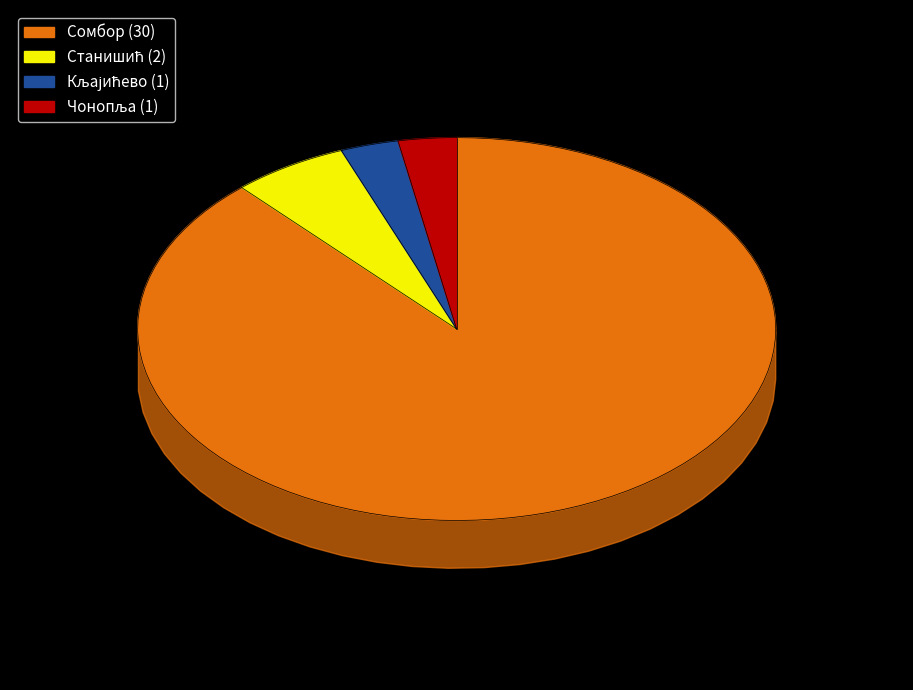

To the nearest percent, what is the average slice percentage?

25%